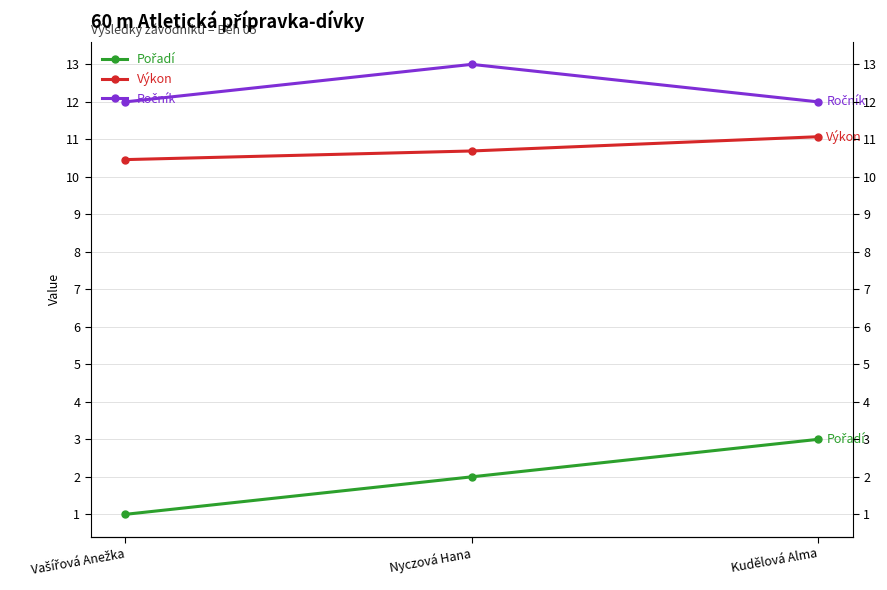

Reading right to left, transcribe all the data shown in this chart.

Pořadí: Kudělová Alma=3.0	Nyczová Hana=2.0	Vašířová Anežka=1.0
Výkon: Kudělová Alma=11.1	Nyczová Hana=10.7	Vašířová Anežka=10.5
Ročník: Kudělová Alma=12.0	Nyczová Hana=13.0	Vašířová Anežka=12.0